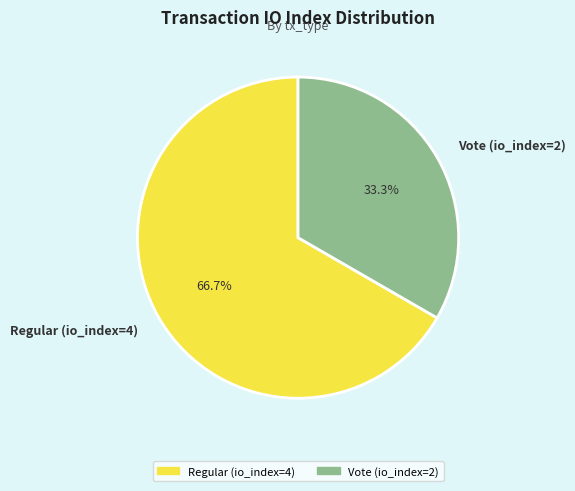

Which slice is the smallest?

Vote (io_index=2)